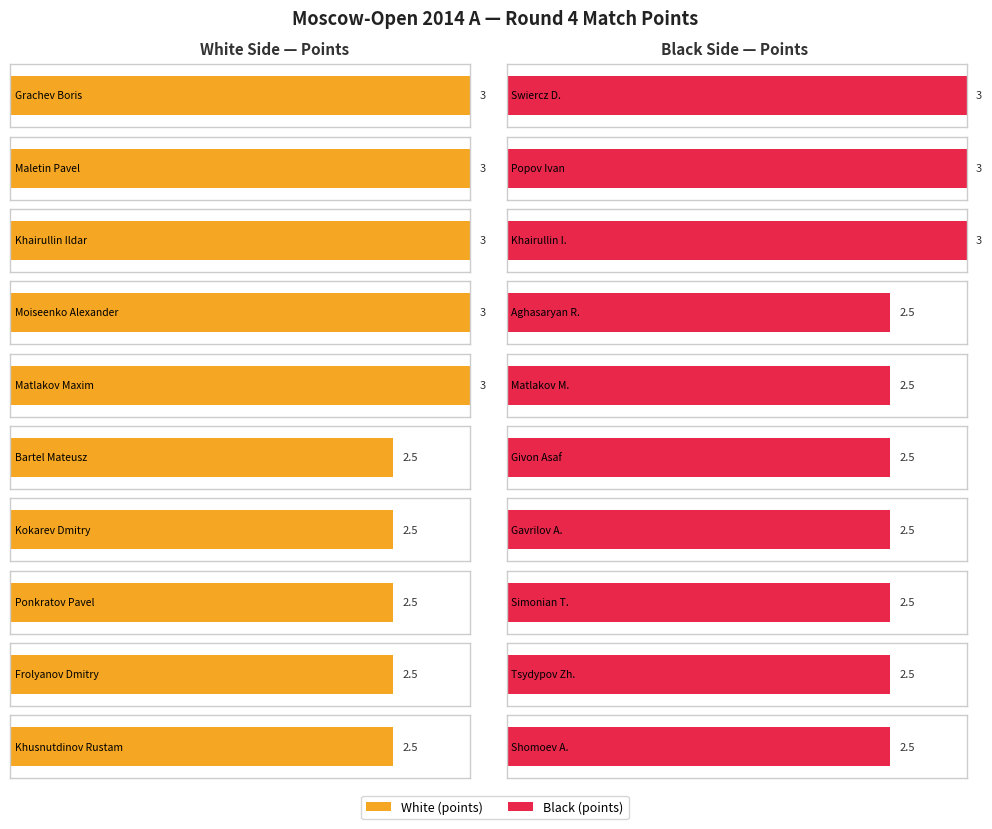

What is the average value of the Black (points) series?

2.6